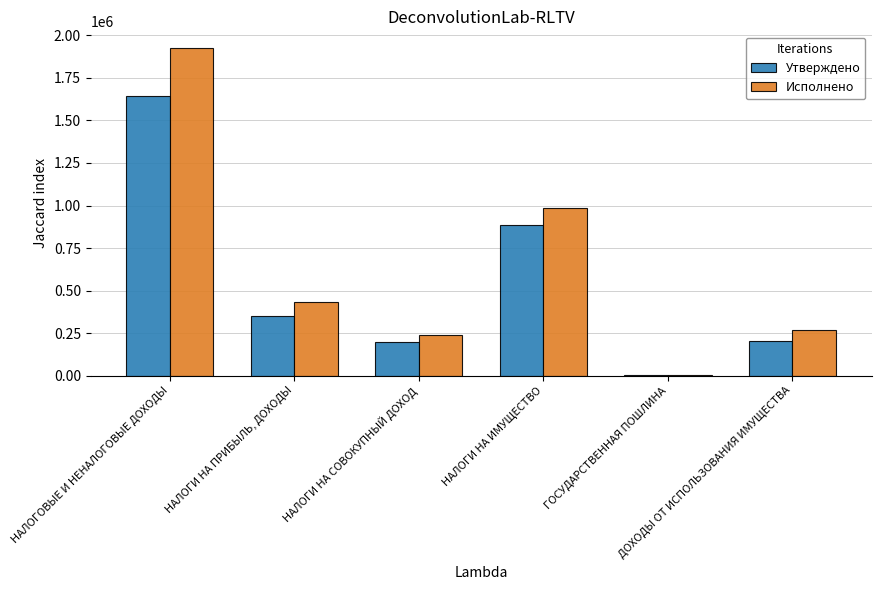

What is the greatest value displayed?

1927920.8